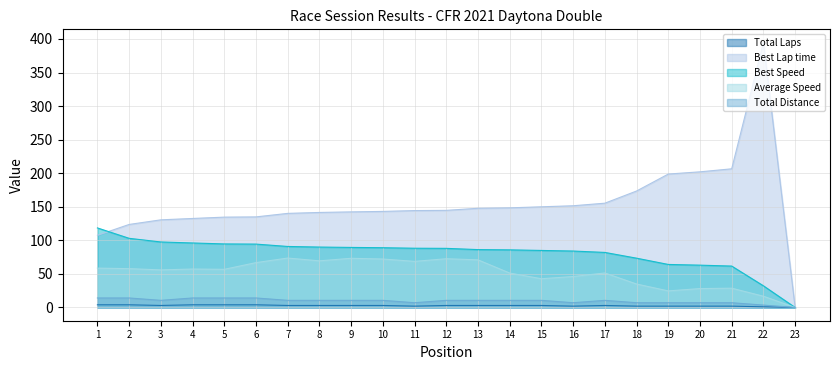

What is the maximum value for Total Distance?

14.2